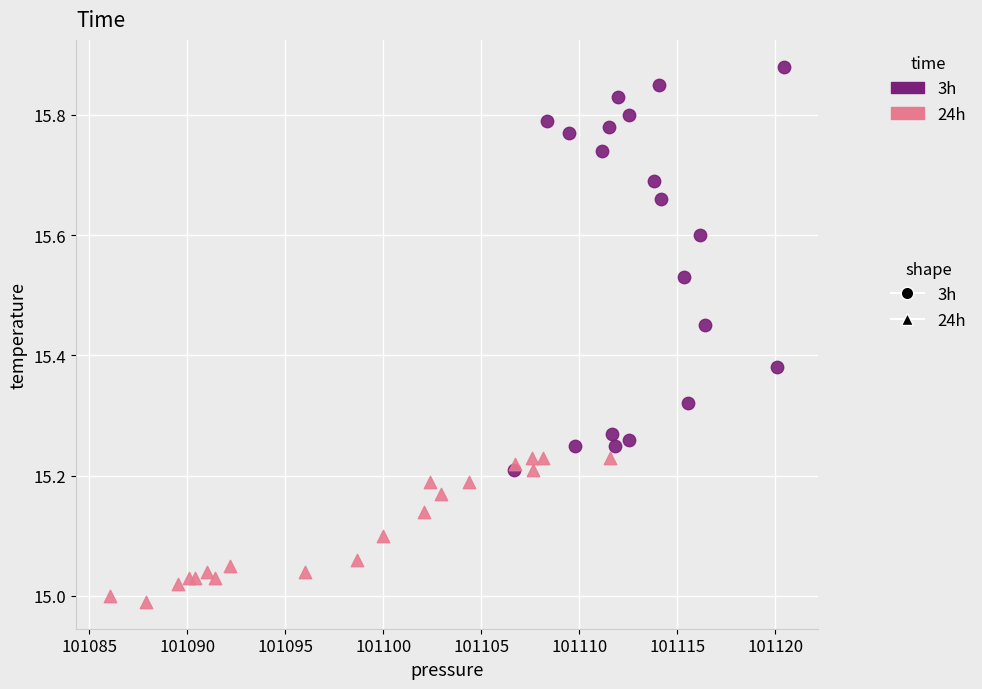

Which series reaches the maximum Y coordinate?

3h